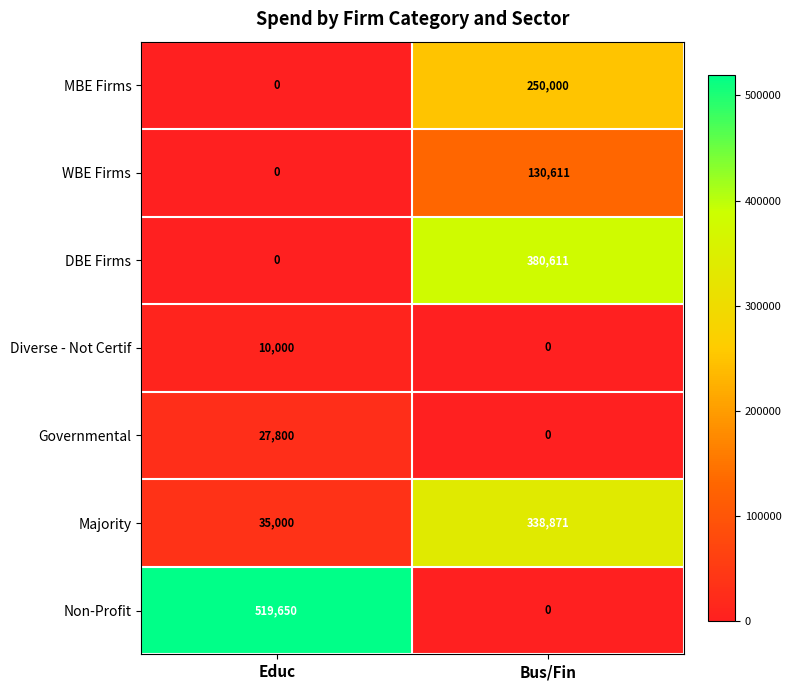

What is the total value across all series at Educ?

592450